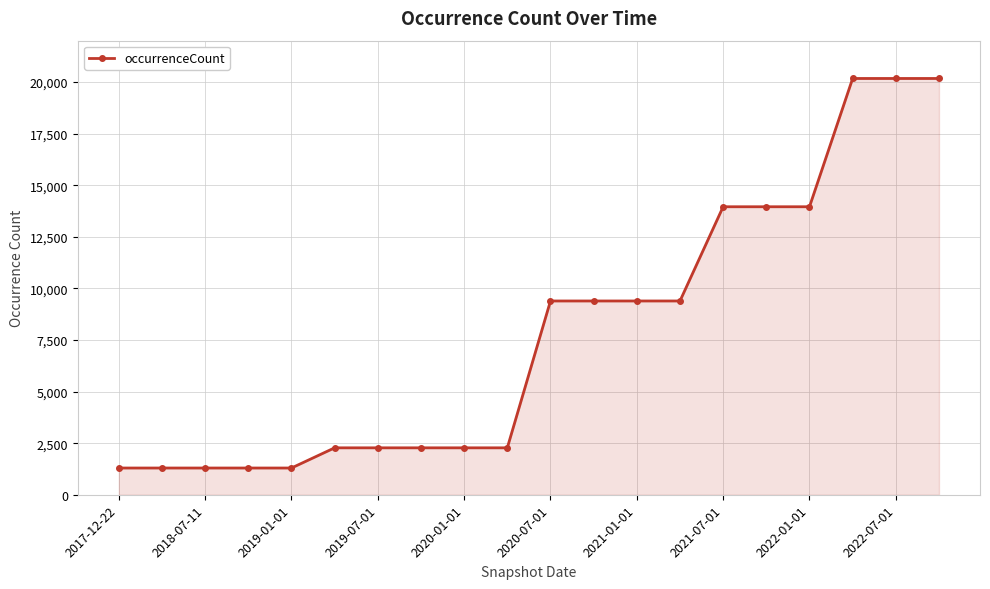

What is the value of the 15th point from the left?

13953